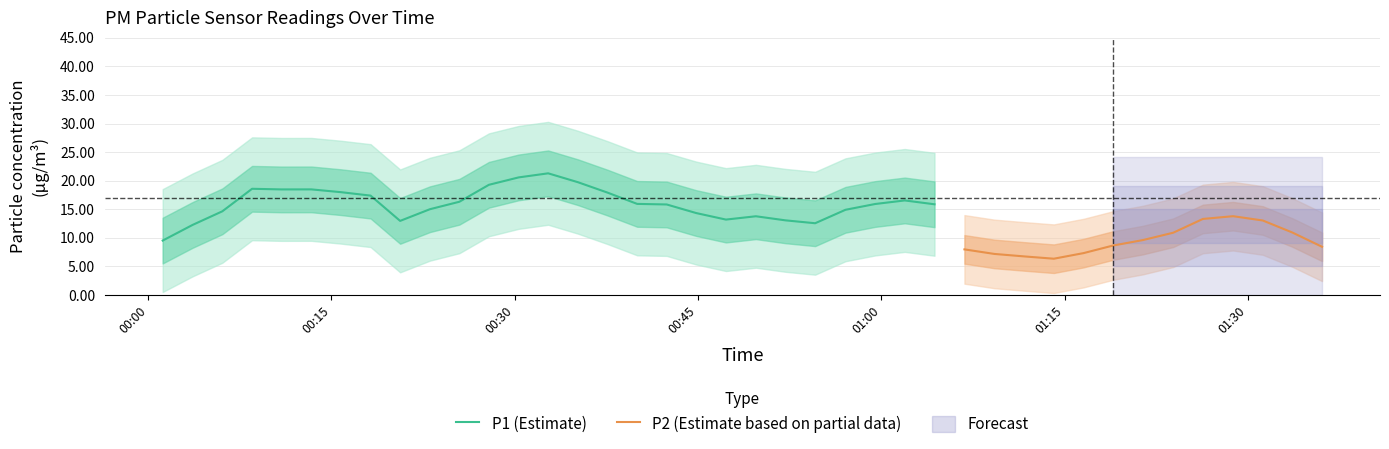

Rank the series at 37 from lowest to highest value.

P2, P1